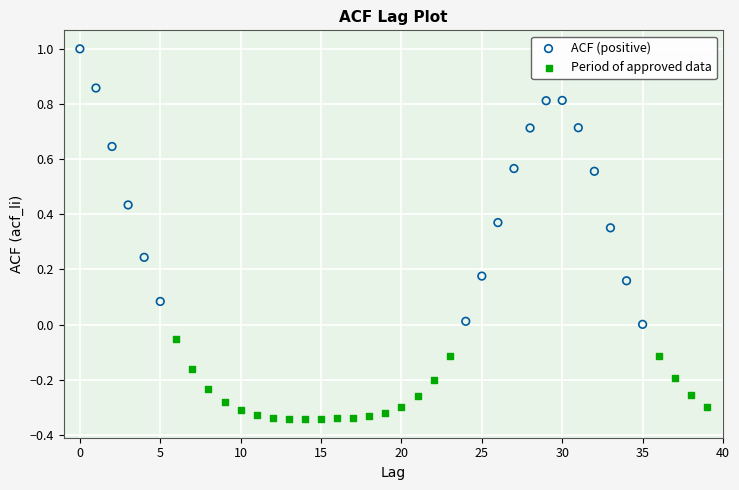

Which series reaches the minimum Y coordinate?

Period of approved data